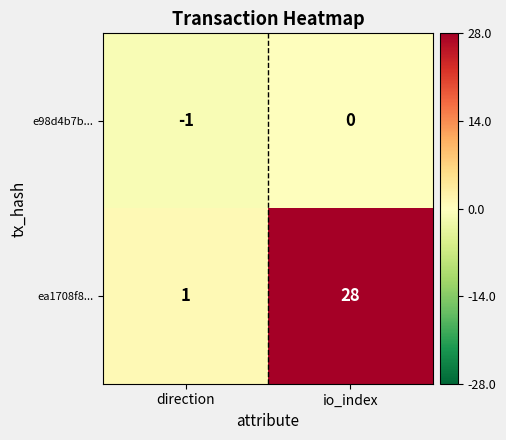

Rank the categories by e98d4b7b... value from highest to lowest.

io_index, direction